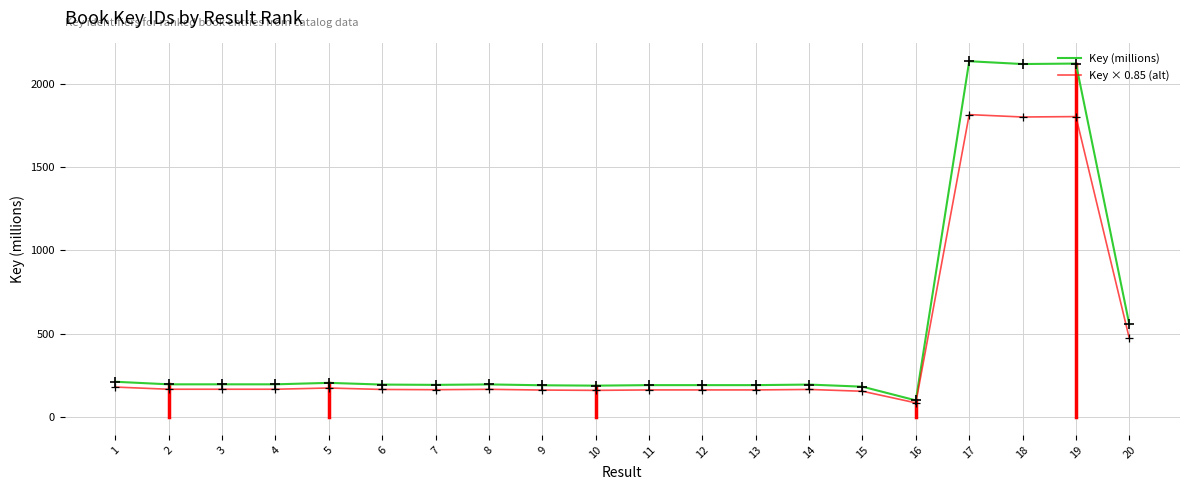

Which series has the widest spread of values?

Key (millions)